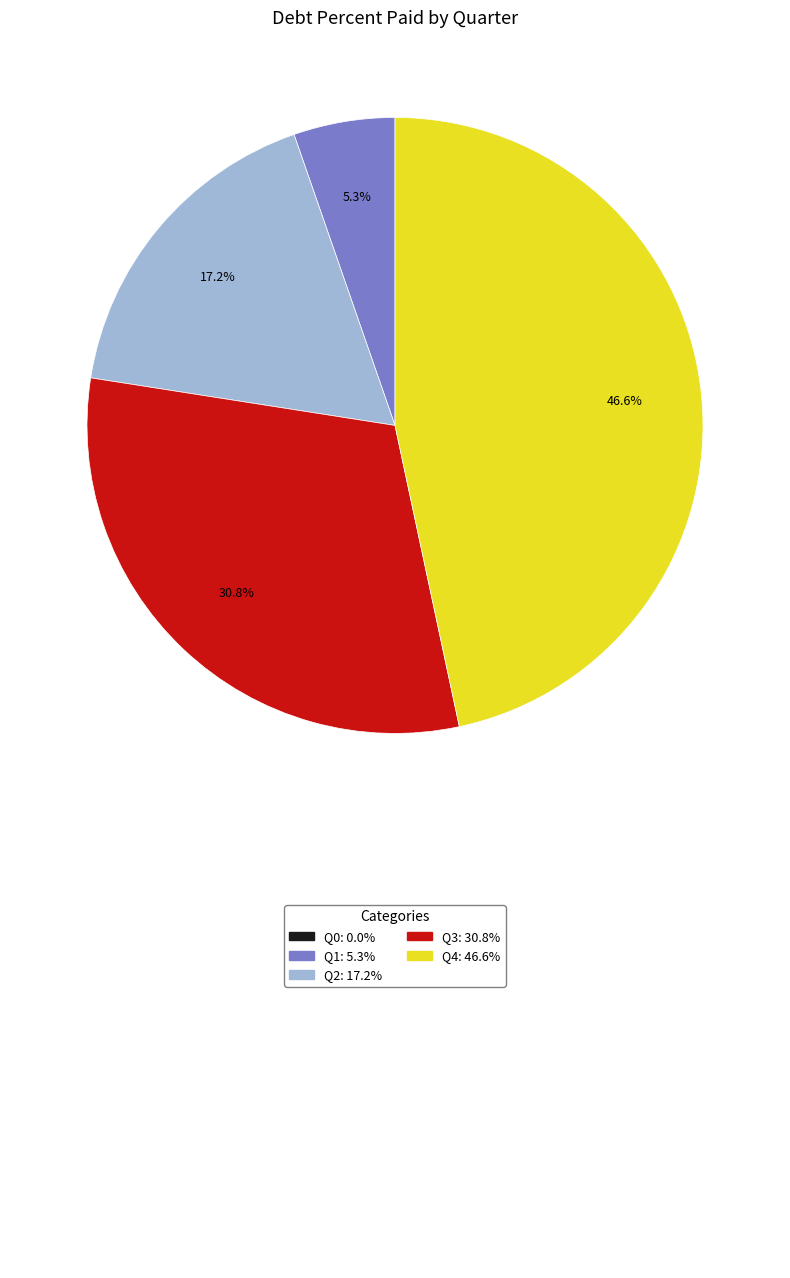

To the nearest percent, what is the average slice percentage?

25%